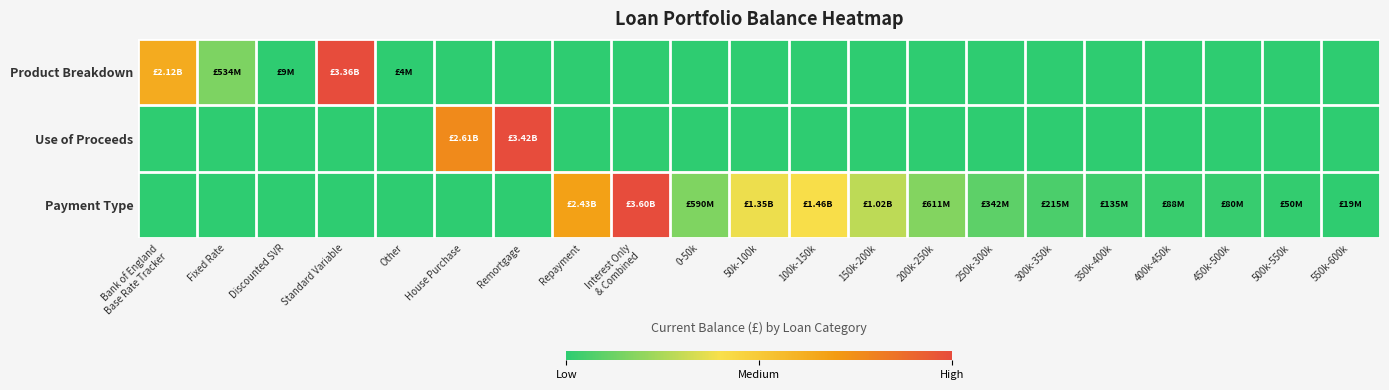

At which category does the chart reach its peak across all series?

Standard Variable